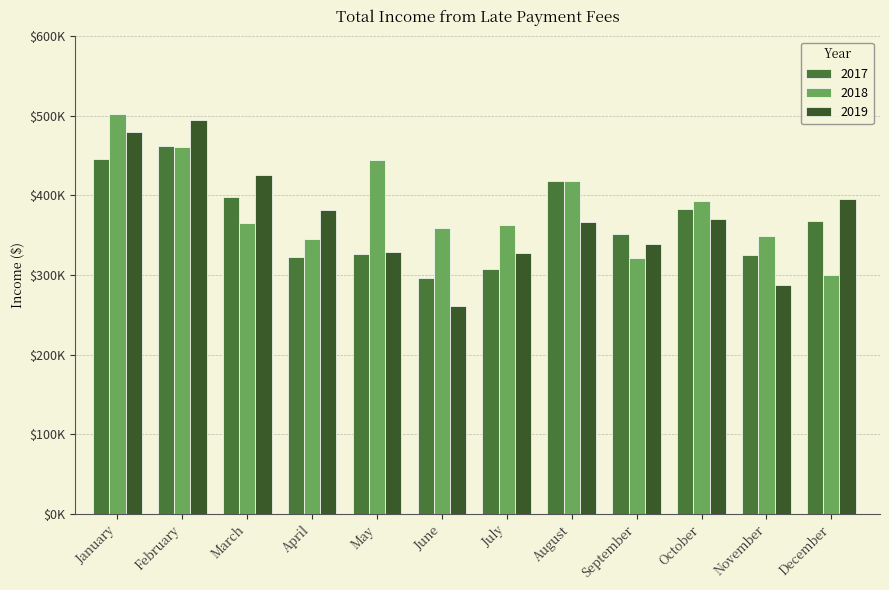

Reading left to right, list all the values displayed in this chart.

2017: 446123.8	462439.9	397593.8	322698.4	326776.9	295872.6	307061.4	418598.7	350923.8	382560.3	325080.4	367462.2
2018: 502204.9	460595.6	365510.2	345071.6	444619.8	358506.0	362624.8	418293.8	320729.4	392537.3	349333.4	299357.9
2019: 479919.4	495285.5	425275.8	381093.9	328396.8	260667.4	327424.6	365992.6	339296.0	370941.8	287121.0	395490.1